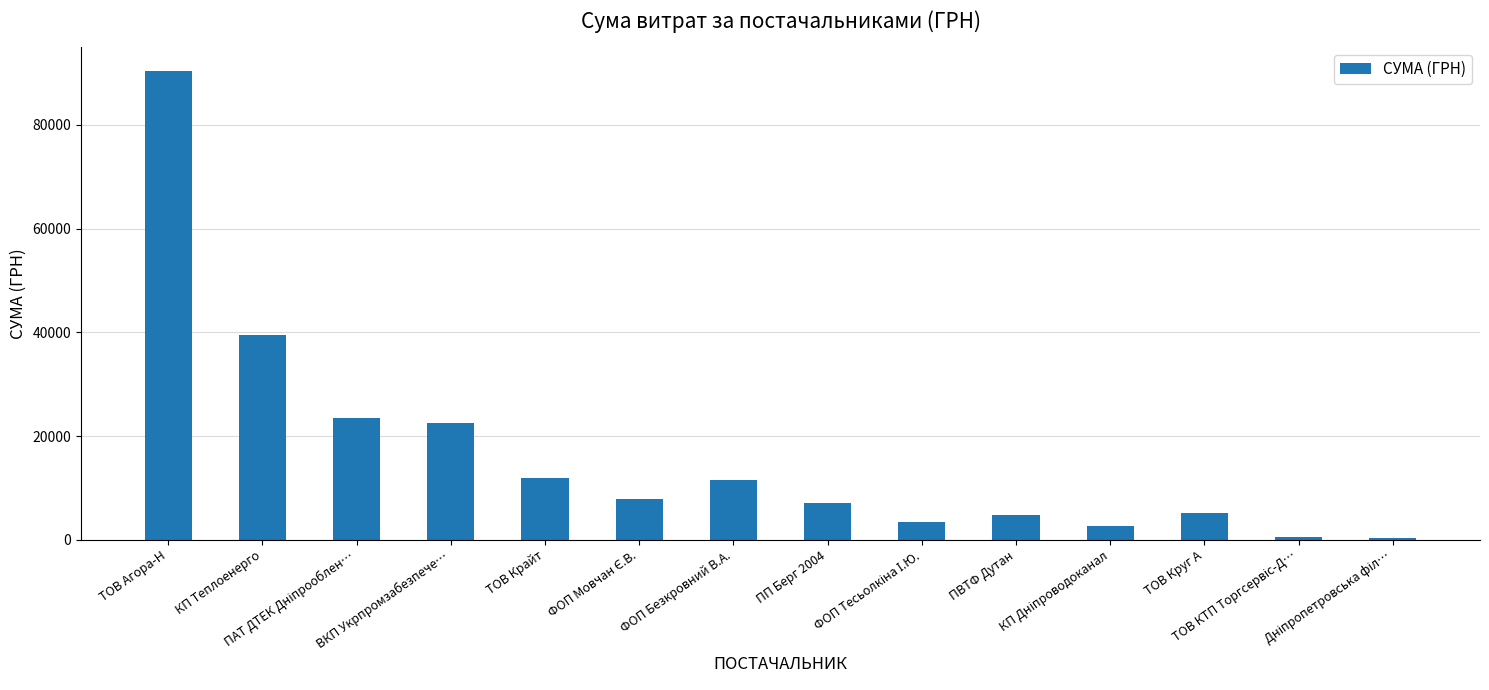

What is the maximum value shown in the chart?

90450.6